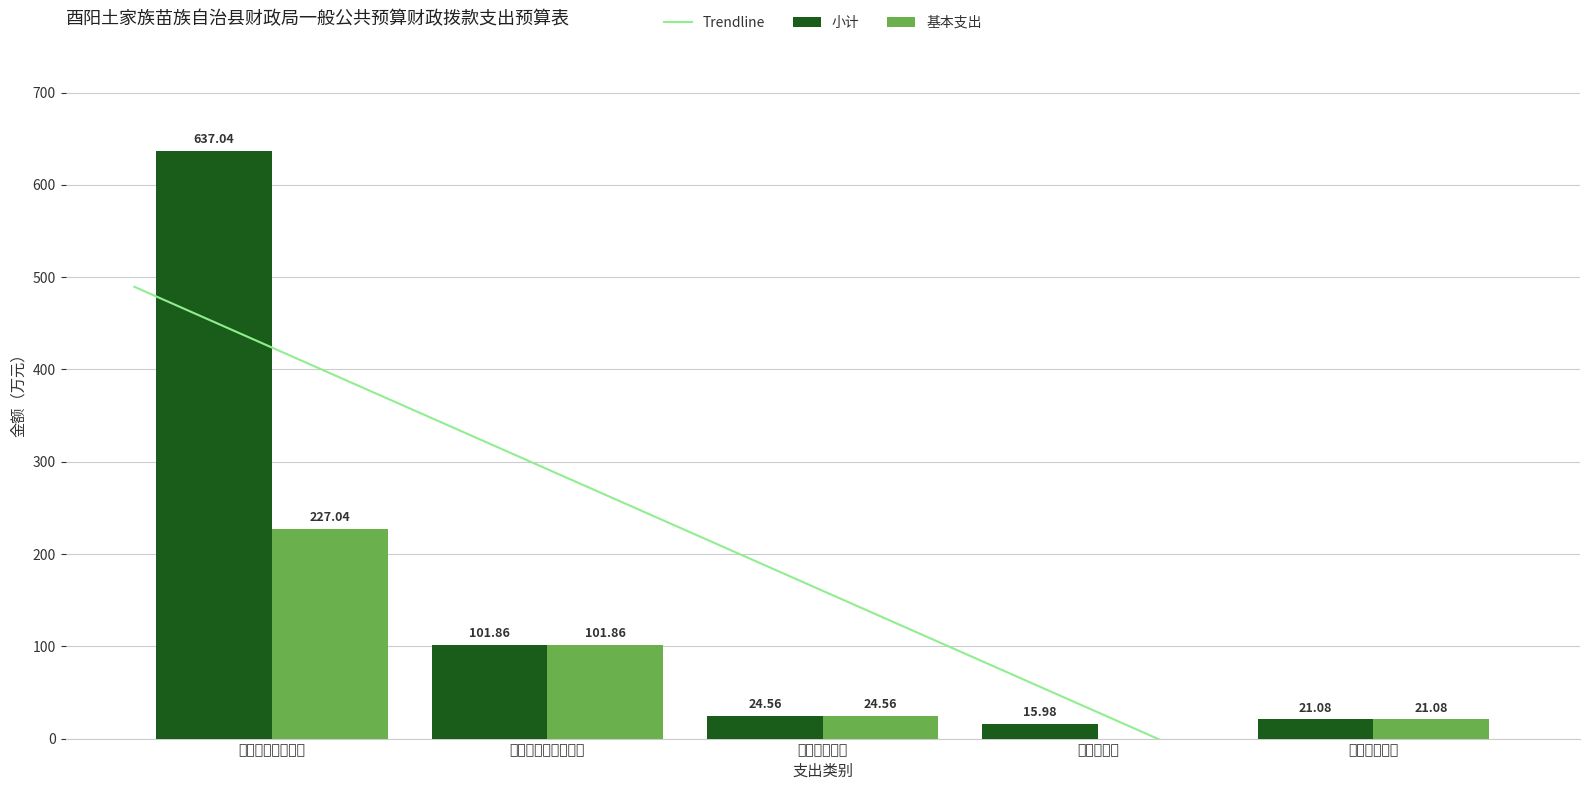

Where is 小计 nearest to the value 326?

社会保障和就业支出